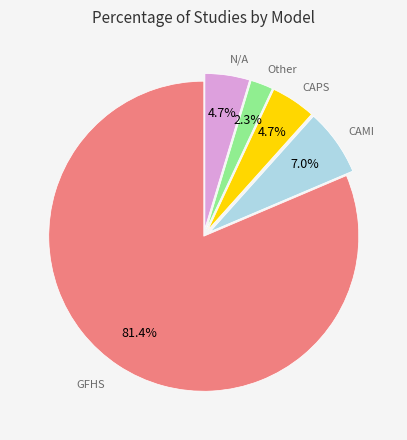

Is there a majority slice in this chart?

Yes